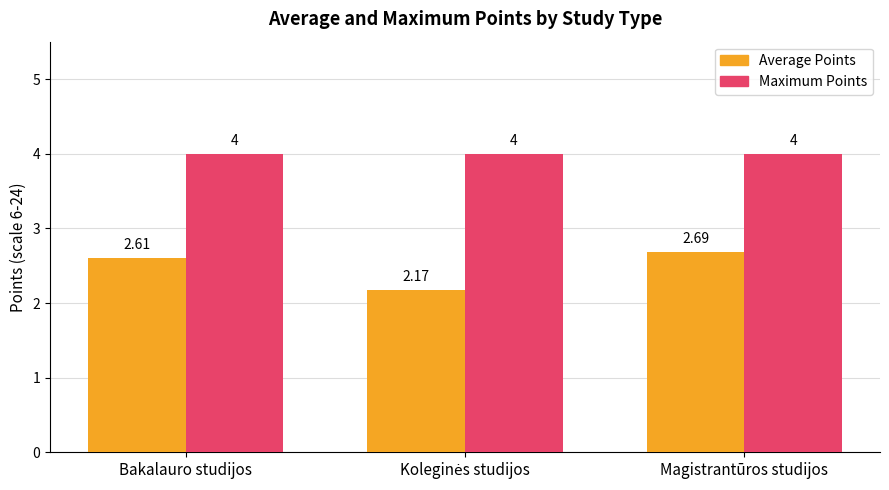

How many groups of bars are there?

3